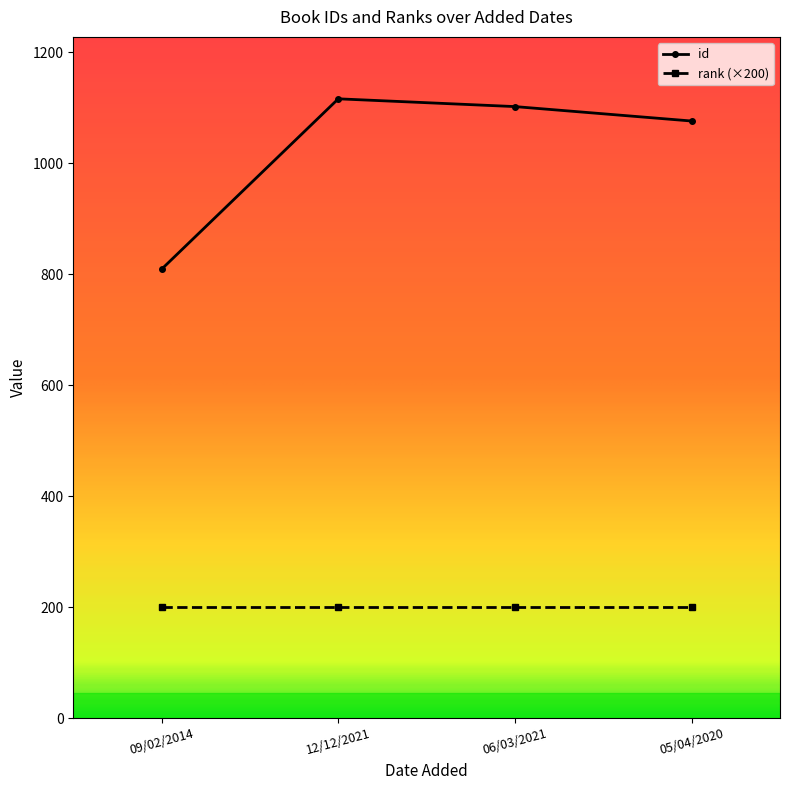

What is the lowest value of the id series?

809